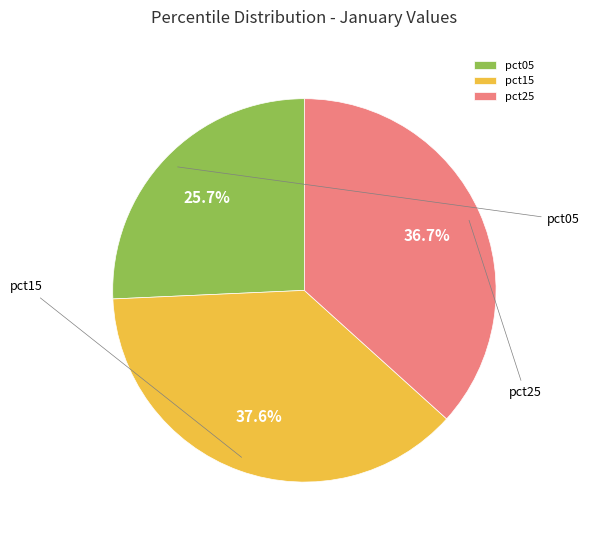

Which slice is the smallest?

pct05